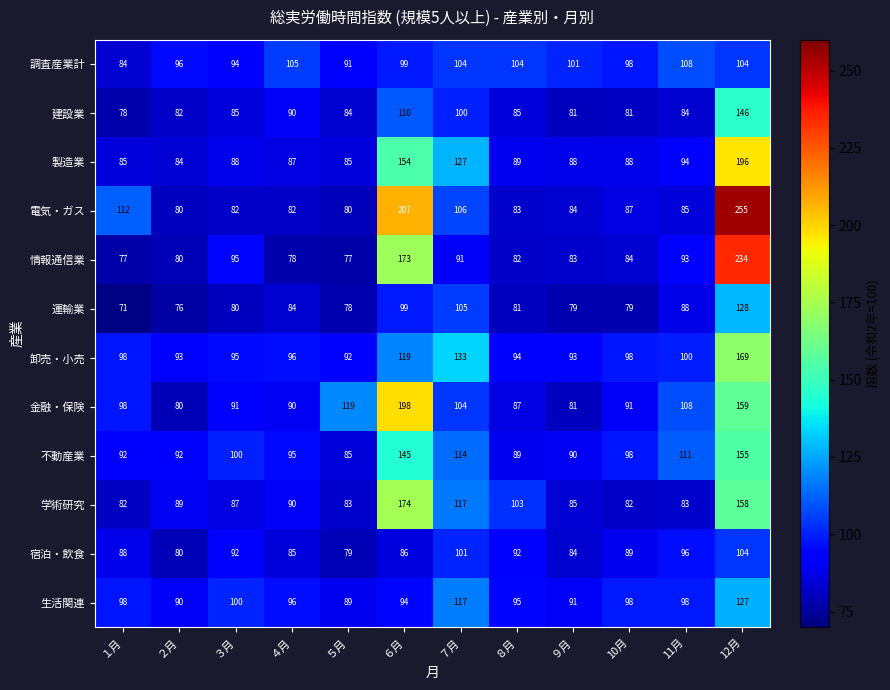

Which series changed the most between ４月 and ７月?

製造業